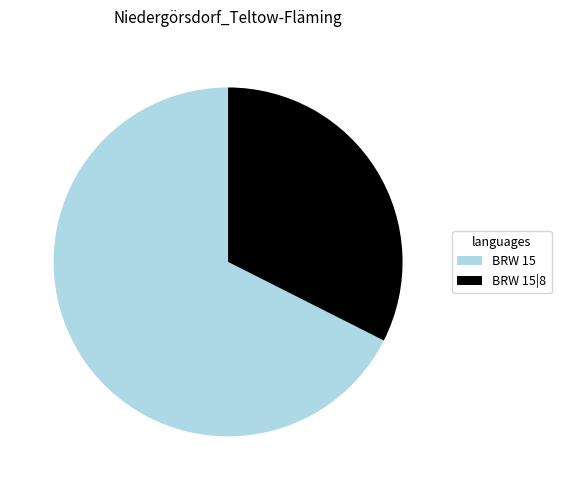

Which category has the smallest portion of the pie?

BRW 15|8